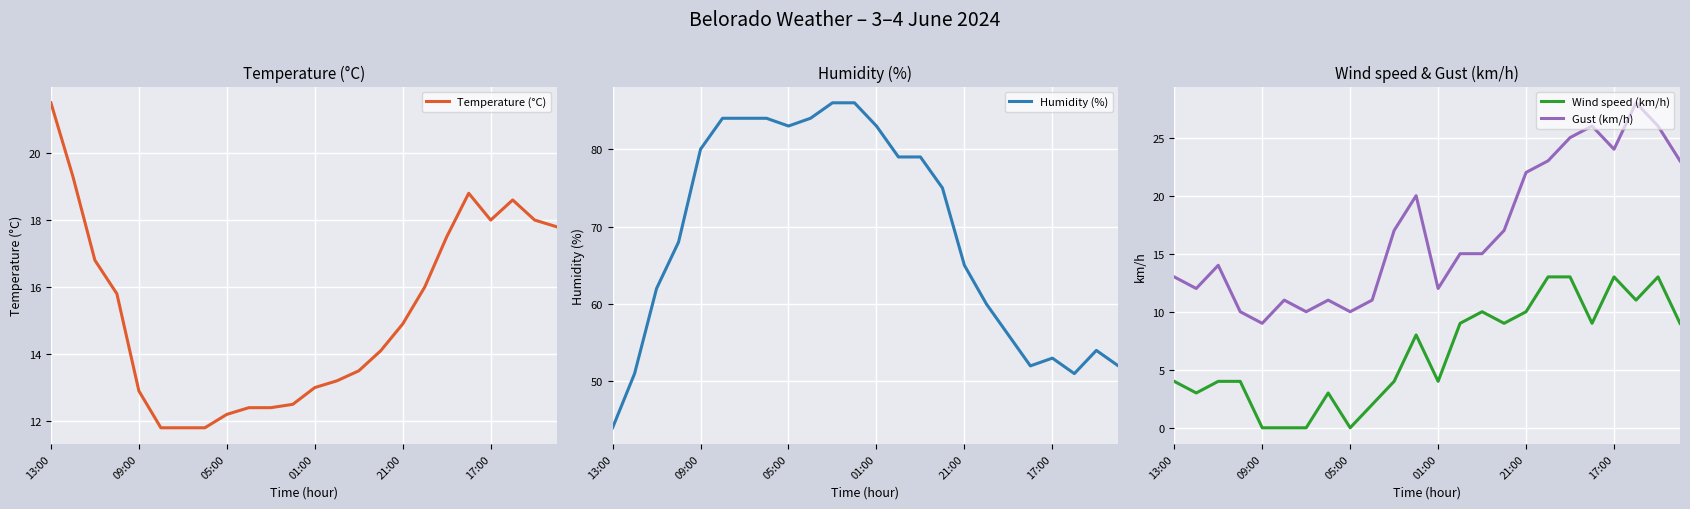

True or false: Temperature (°C) has a value of 12.9 at 09:00.

True